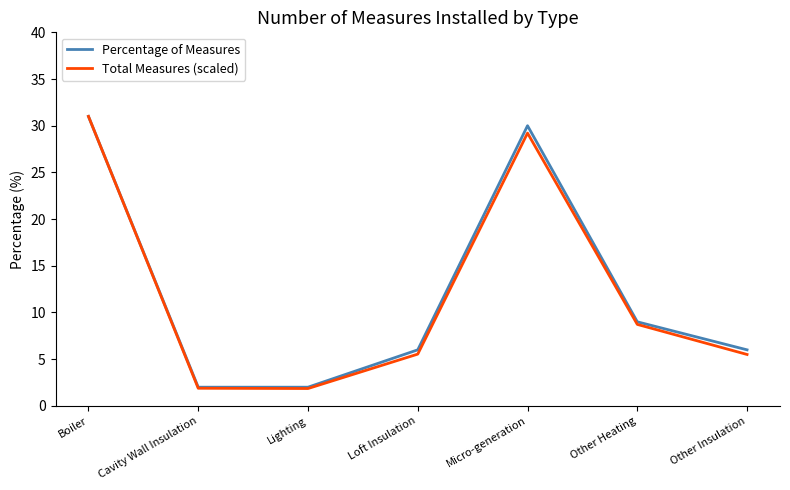

What position from the left is Lighting?

3